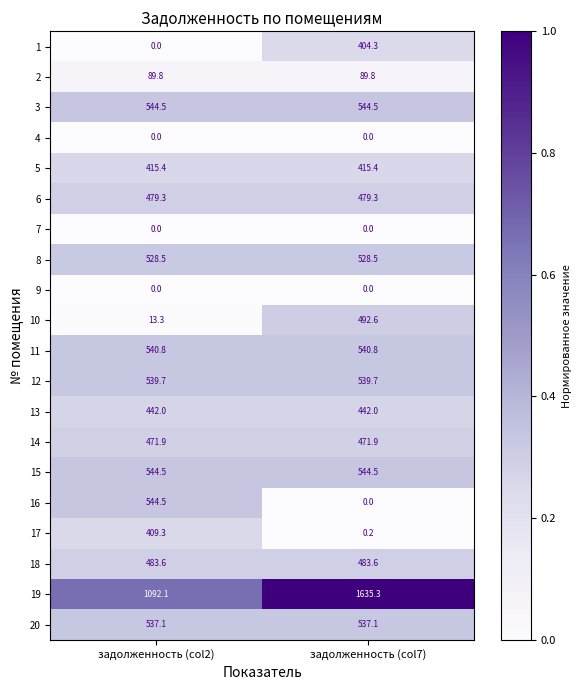

Is it true that 20 equals 311.8 at задолженность (col2)?

False